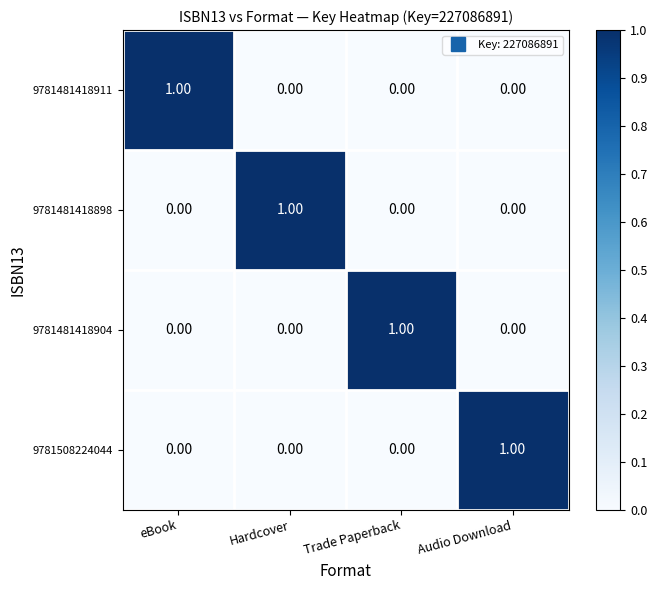

Is the value of 9781481418904 at Trade Paperback greater than the value of 9781481418911 at Audio Download?

Yes